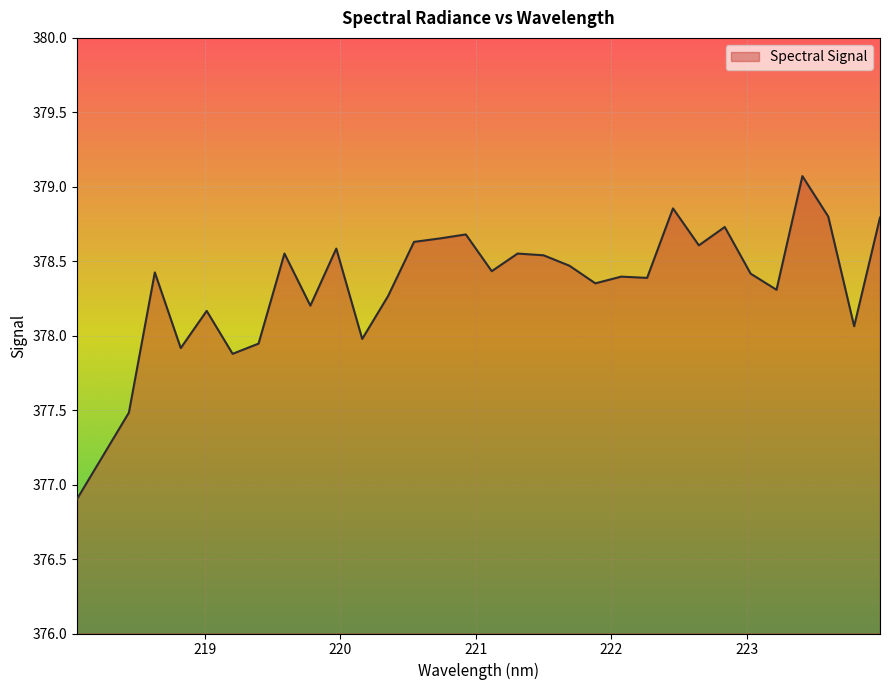

What is the smallest value displayed?

376.9